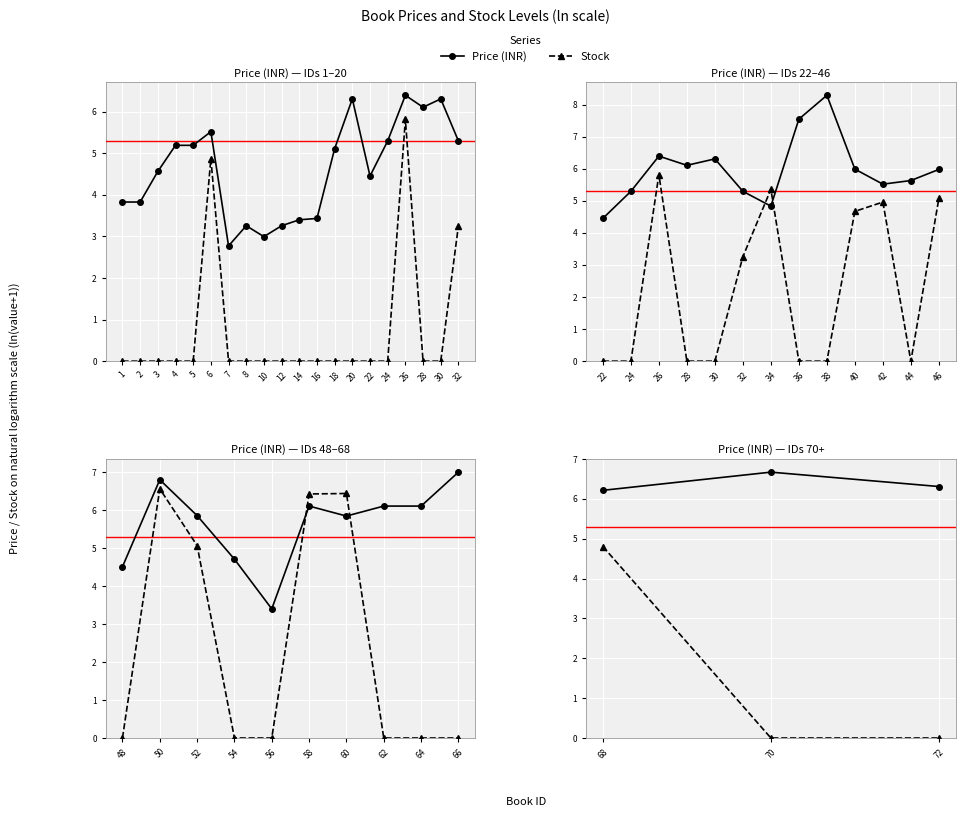

Which series changed the most between 68 and 70?

Stock